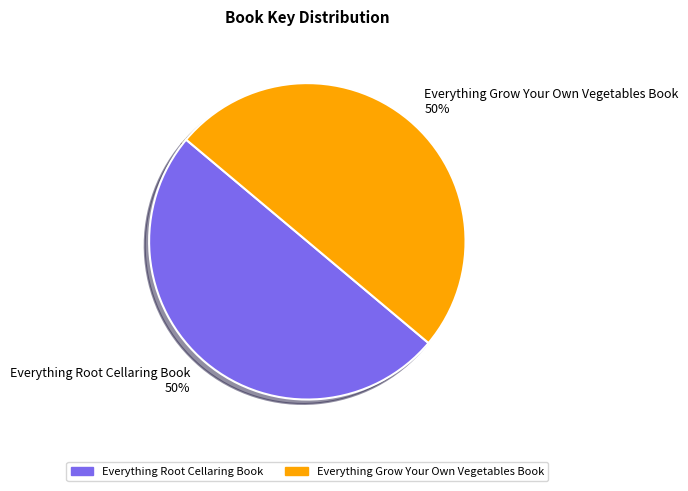

To the nearest percent, what percentage of the pie is Everything Root Cellaring Book?

50%